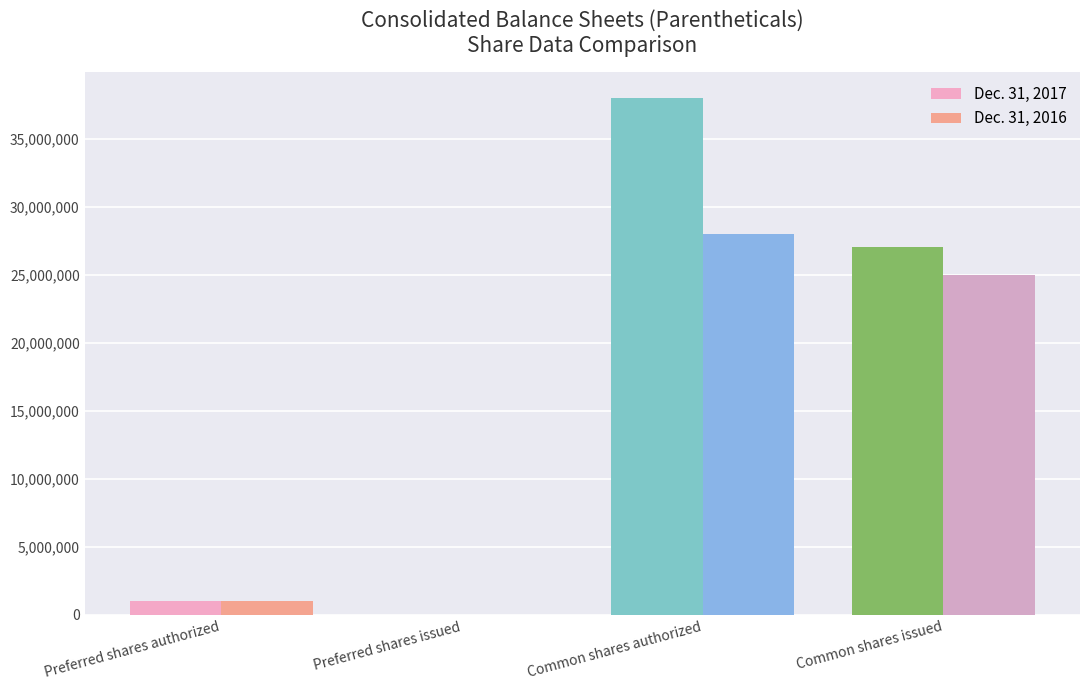

Is the value of Dec. 31, 2017 at Preferred shares authorized greater than the value of Dec. 31, 2016 at Common shares authorized?

No